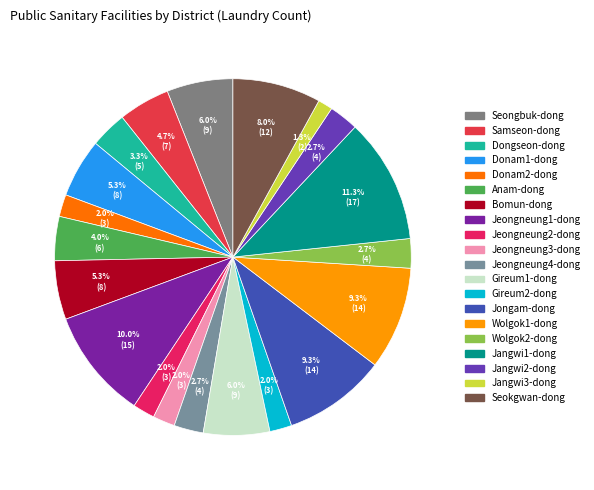

What is the change in value from Jeongneung1-dong to Jeongneung2-dong?

-12